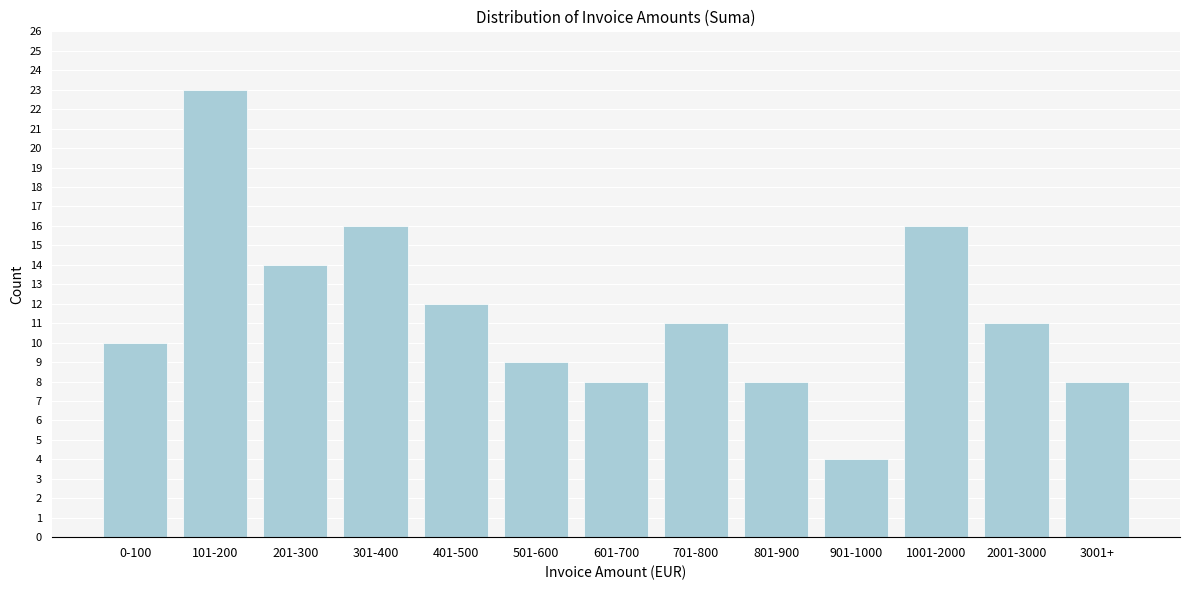

Reading left to right, what are all the values shown in this chart?

0-100=10	101-200=23	201-300=14	301-400=16	401-500=12	501-600=9	601-700=8	701-800=11	801-900=8	901-1000=4	1001-2000=16	2001-3000=11	3001+=8